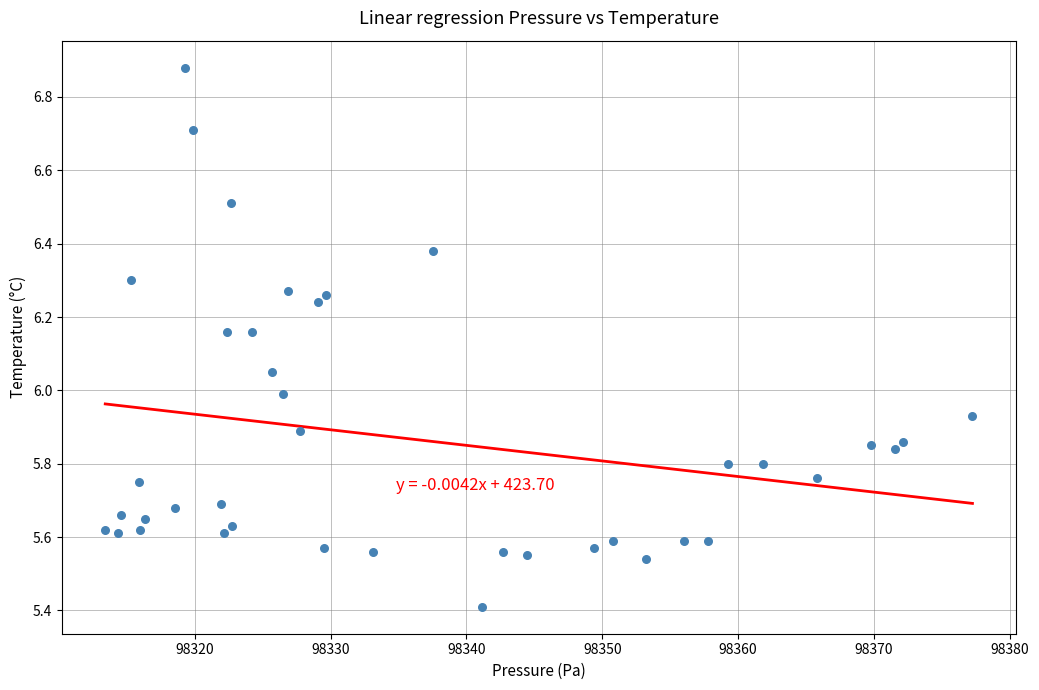

What is the range of Y values (max minus min)?

1.5